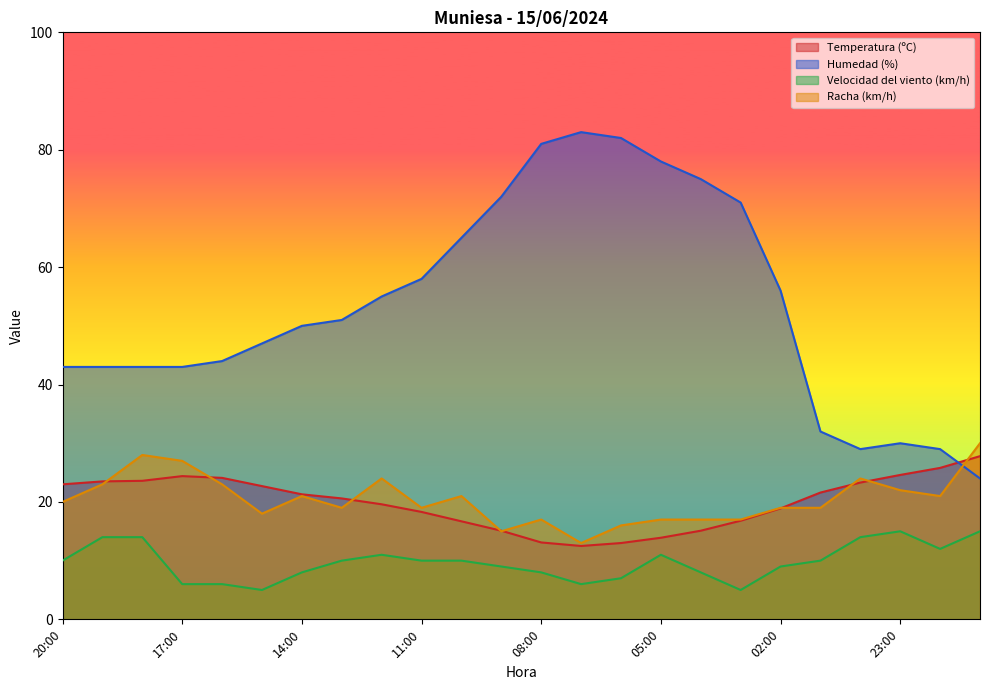

Where does the Temperatura (ºC) series first go above 21?

20:00